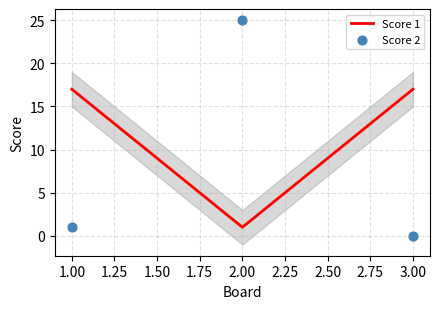

Which series reaches the maximum Y coordinate?

Score 2